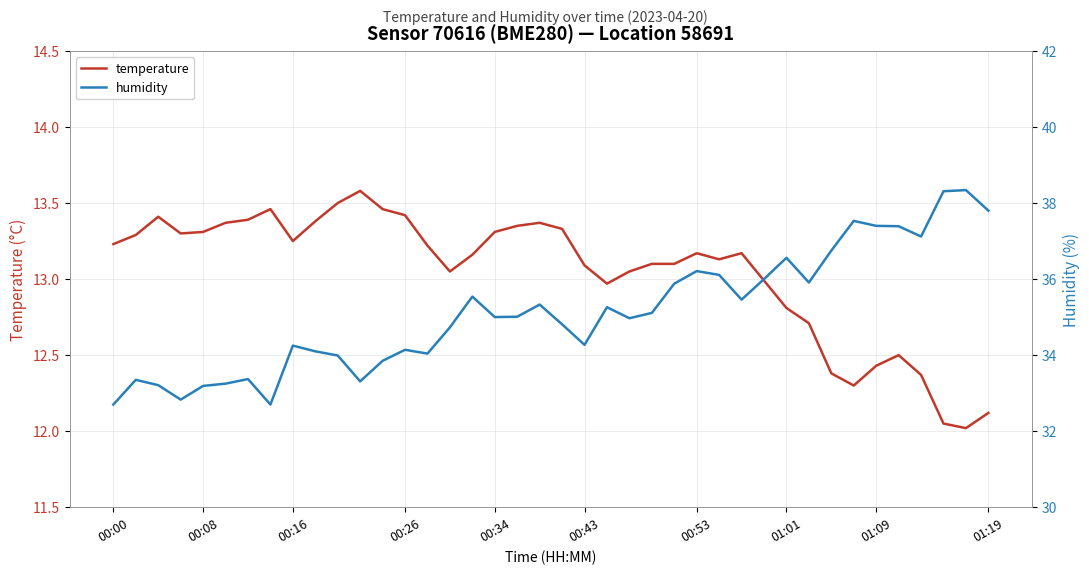

Where does the humidity series first go above 35?

16